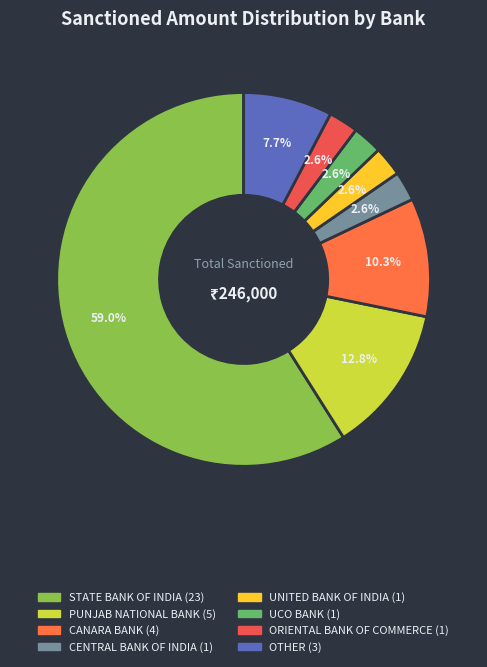

Does any single category account for the majority?

Yes